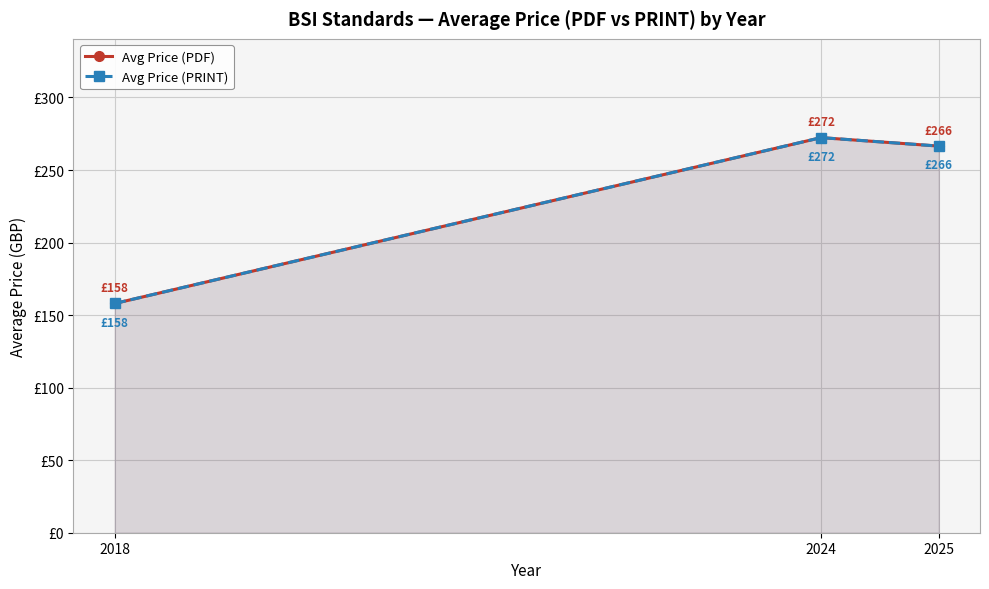

What is the value of the Avg Price (PRINT) point at the 2nd from the left?

272.3